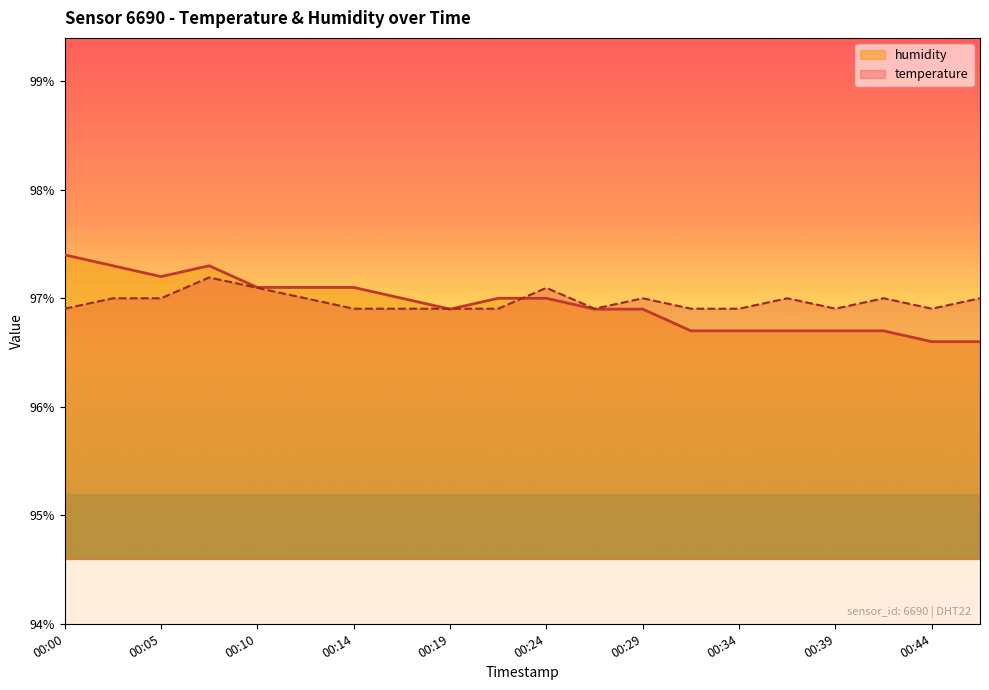

How many distinct data groups are displayed?

2